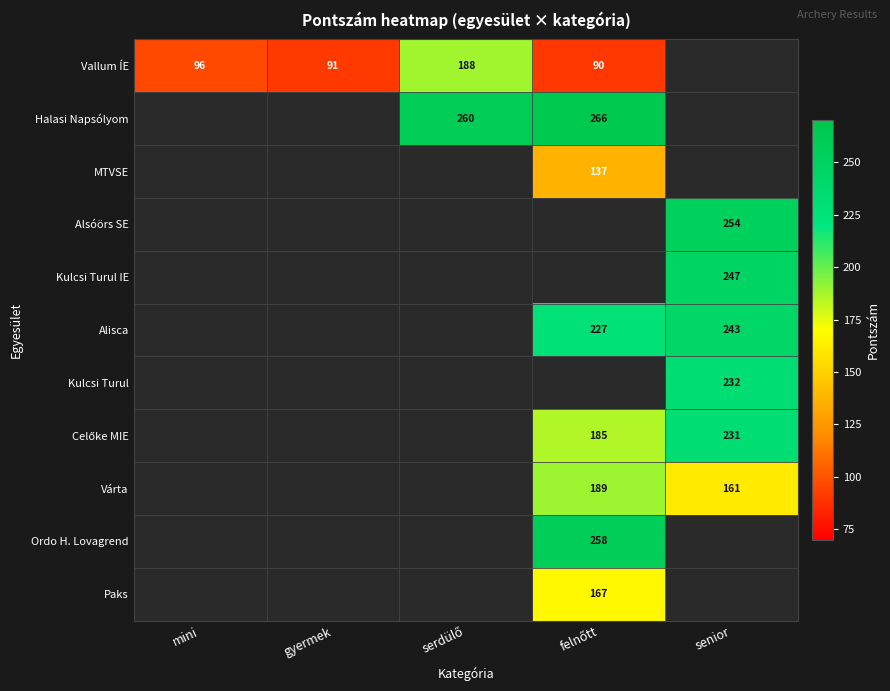

True or false: Kulcsi Turul has a value of 109 at senior.

False